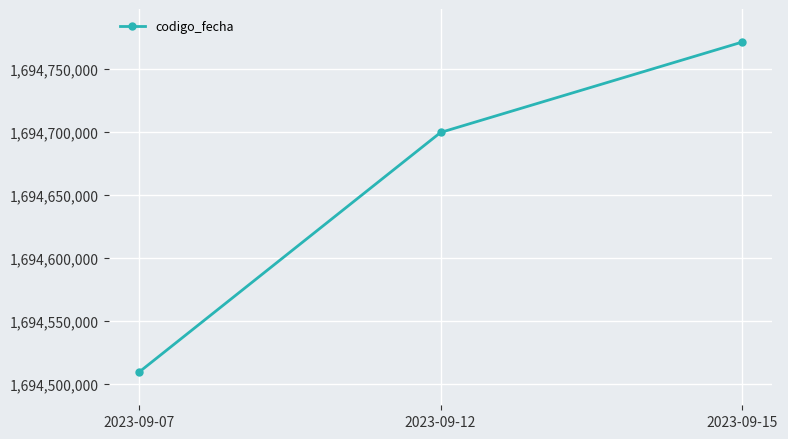

Which has a higher value, 2023-09-12 or 2023-09-07?

2023-09-12